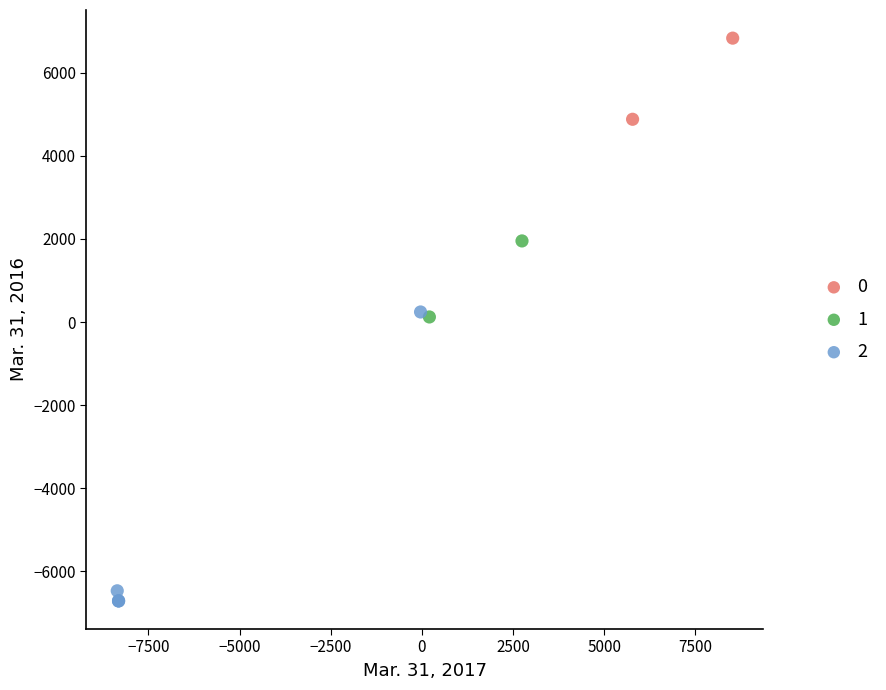

What are all the series names shown in the legend?

0, 1, 2